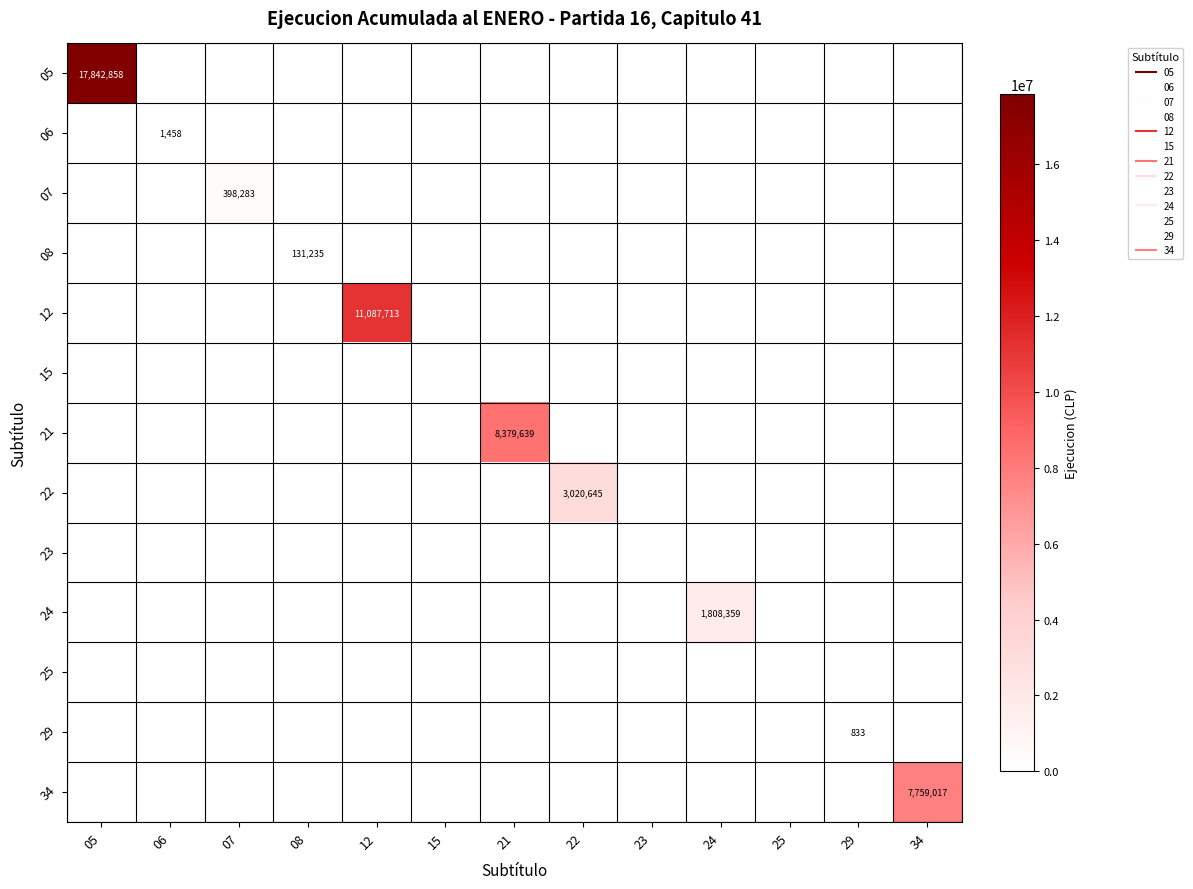

How many data points does each series have?

13